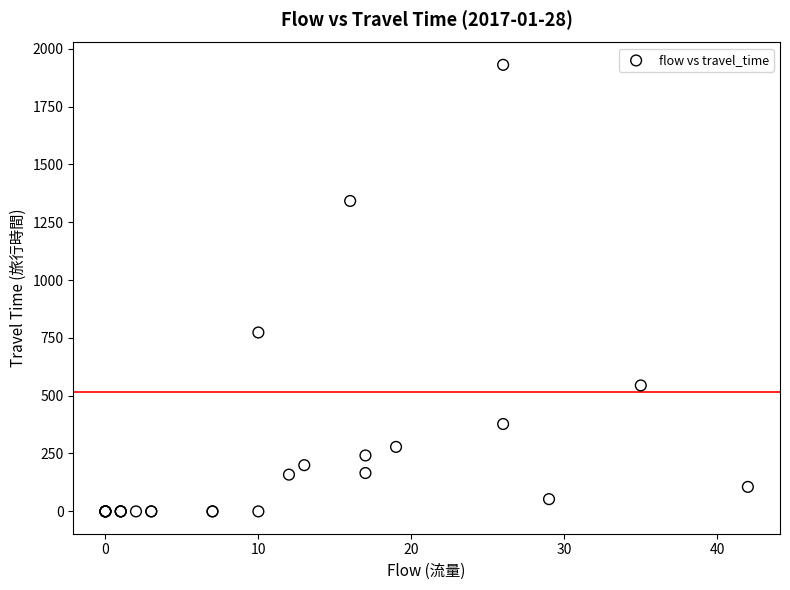

What Y value in the scatter plot is closest to 965?

773